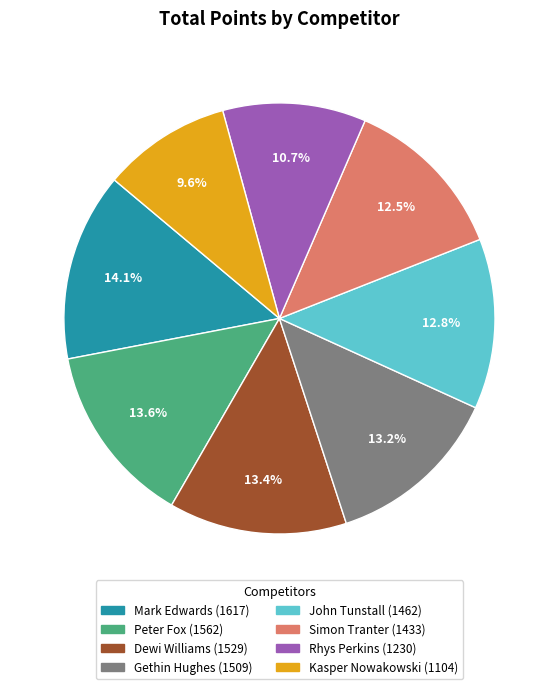

What percentage is NOT represented by Kasper Nowakowski?

90.4%